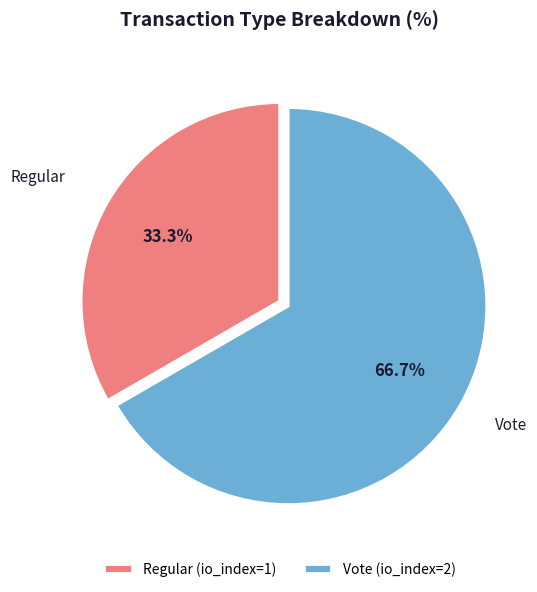

Rank the categories by value from lowest to highest.

Regular, Vote